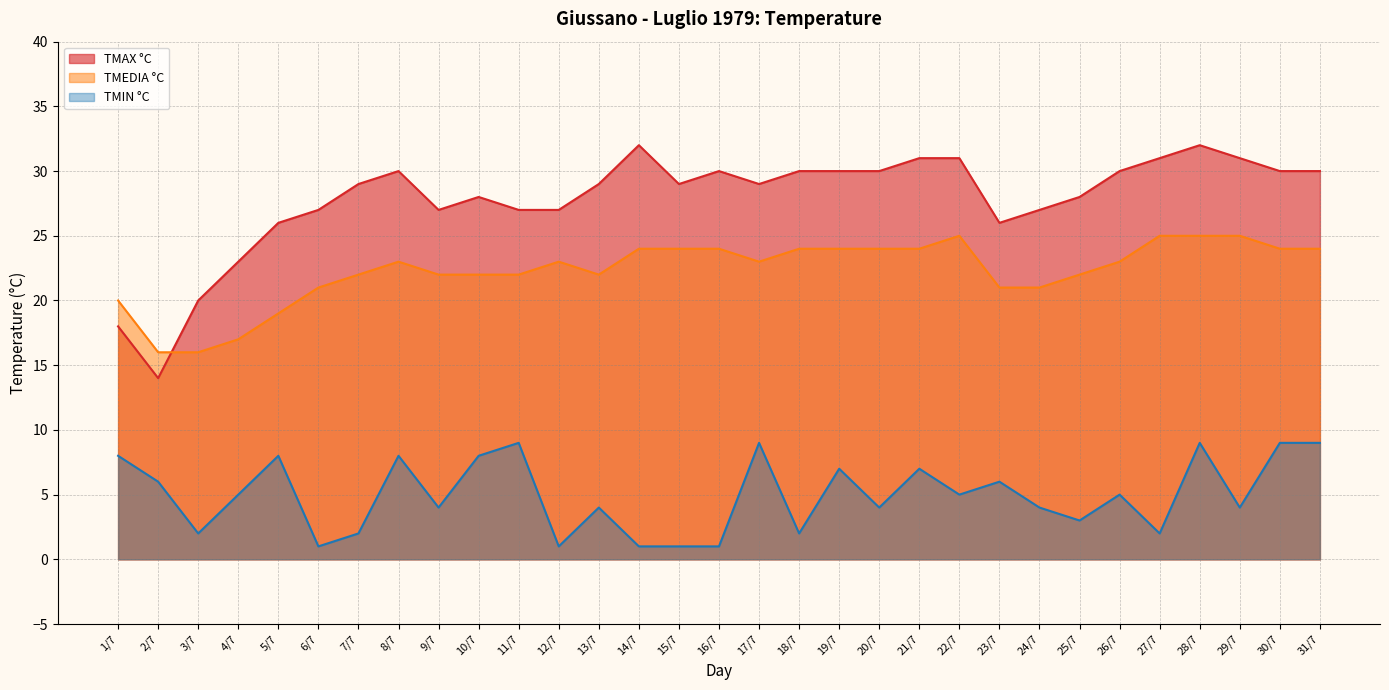

List the series in order of their overall mean, highest first.

TMAX °C, TMEDIA °C, TMIN °C